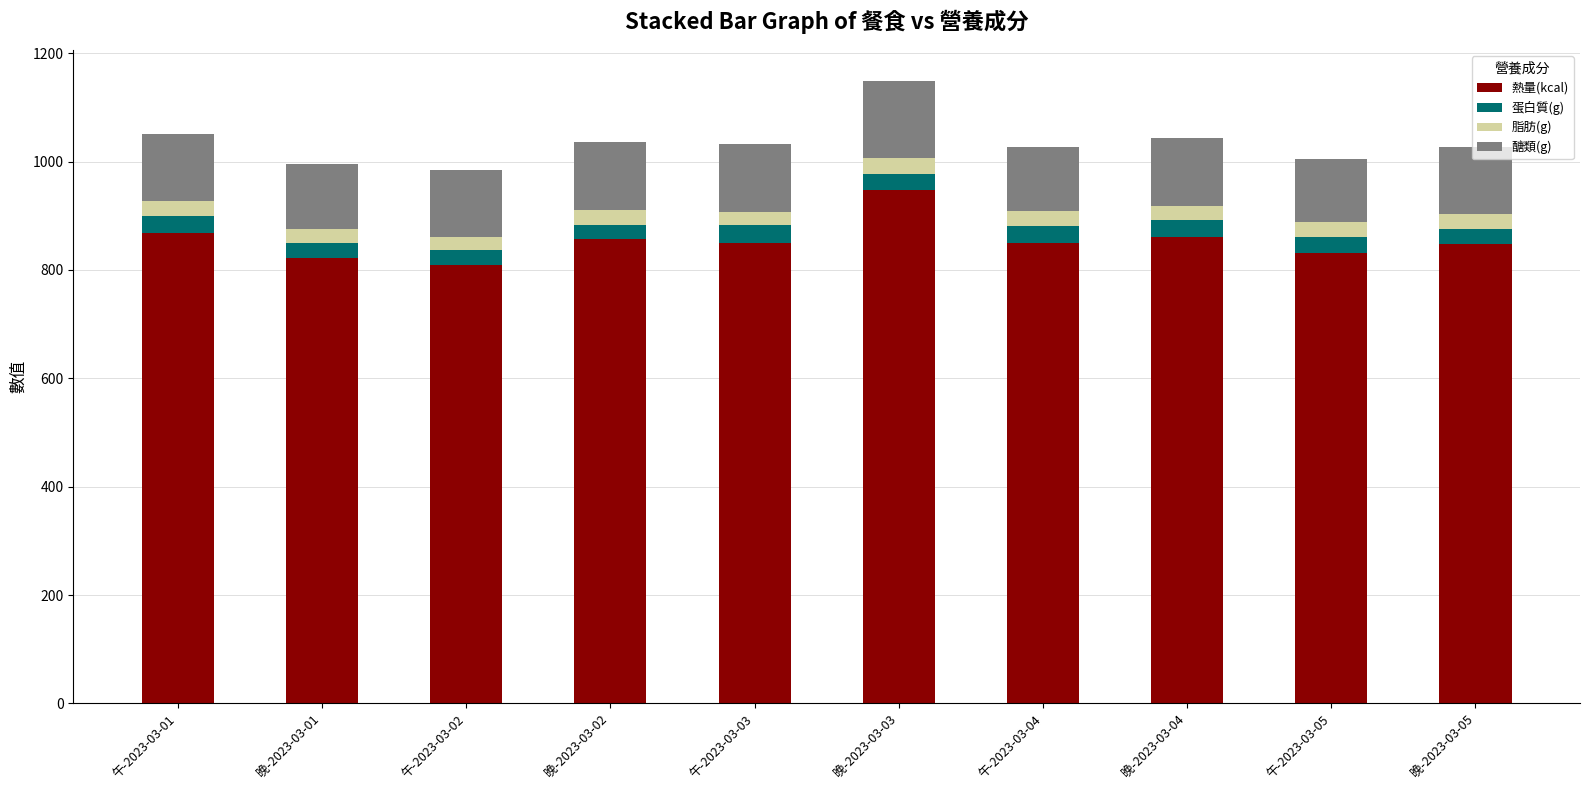

What is the difference between the second highest and second lowest values in the 熱量(kcal) series?

45.6